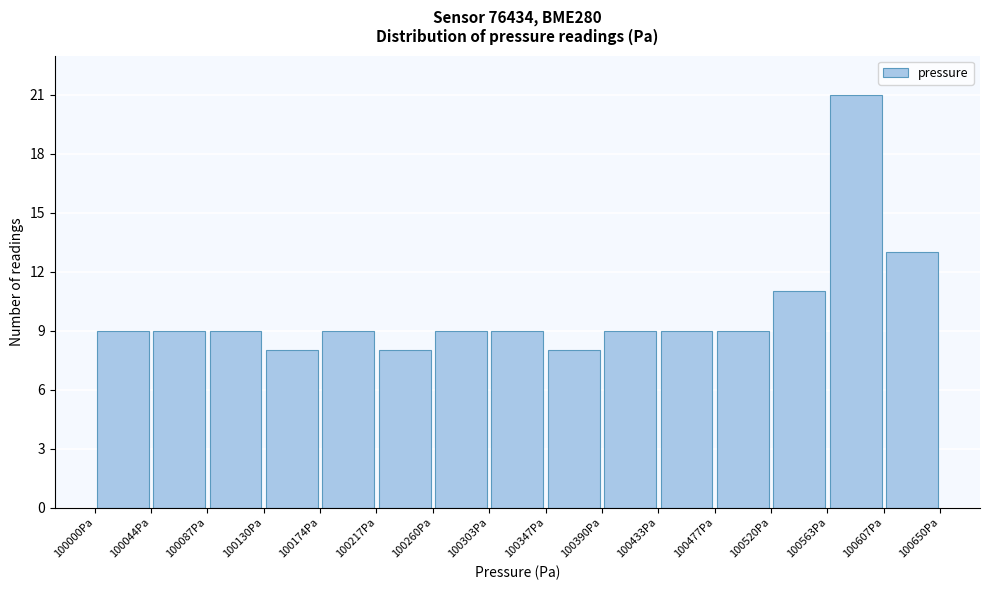

Over which range of the x-axis is the bar tallest?

100565 to 100605